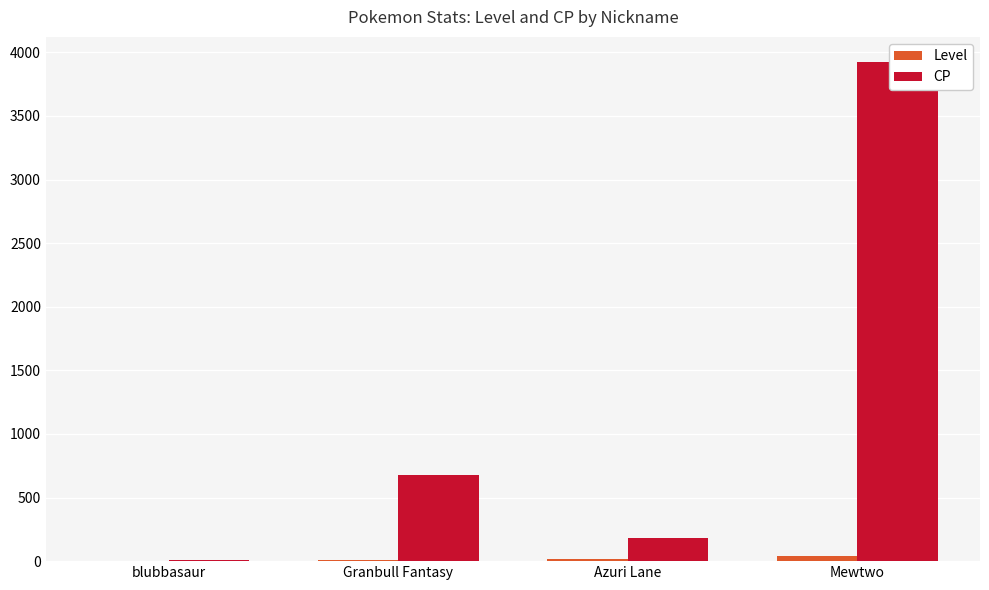

Which series has the largest total across all categories?

CP